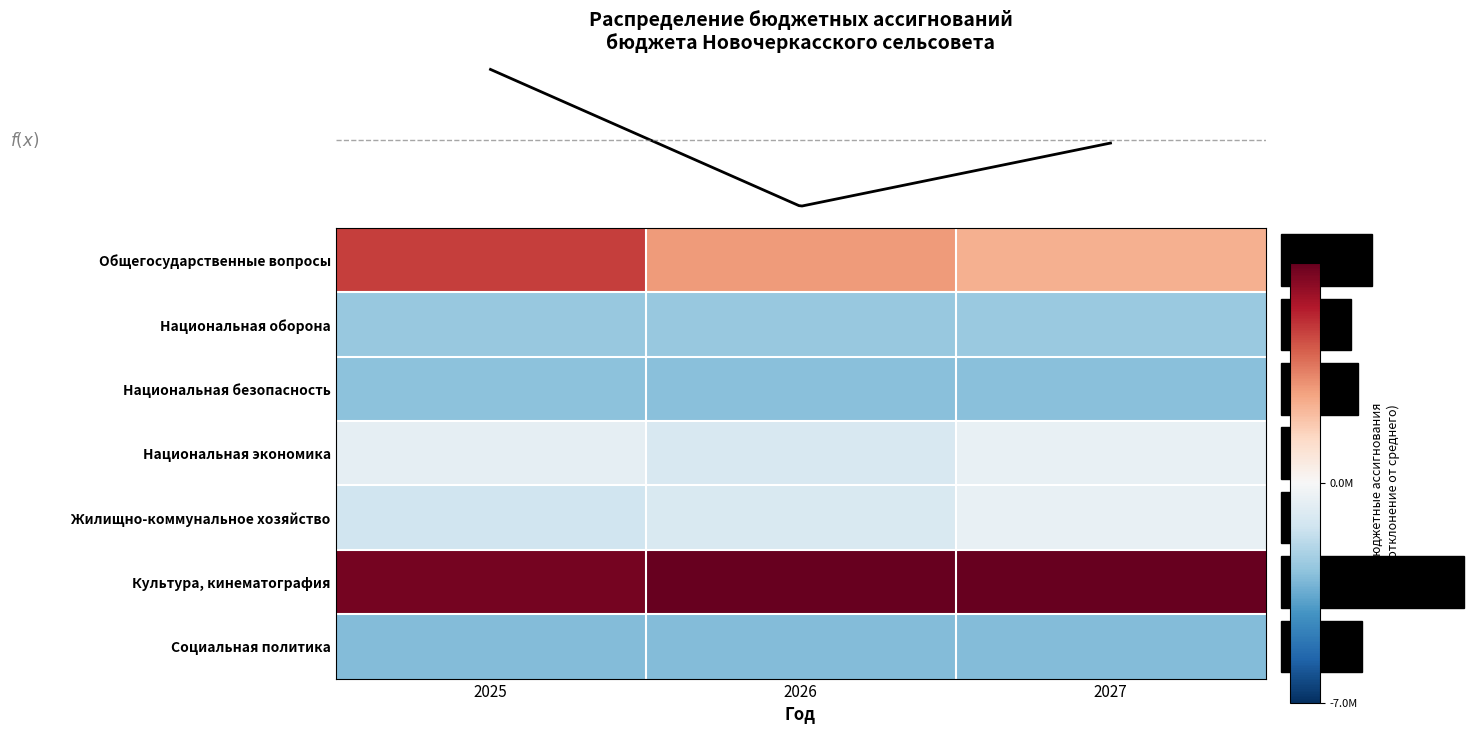

Is it true that Национальная экономика equals -0.1 at 2027?

True